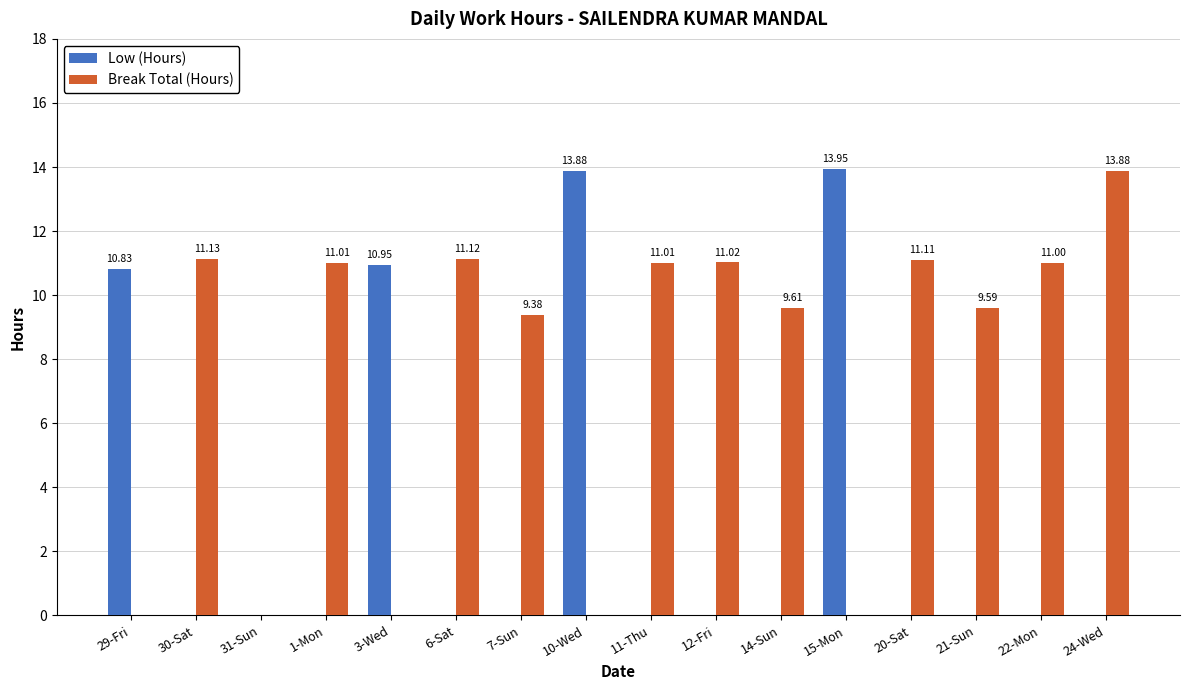

Between 31-Sun and 15-Mon, which series saw the biggest shift?

Low (Hours)